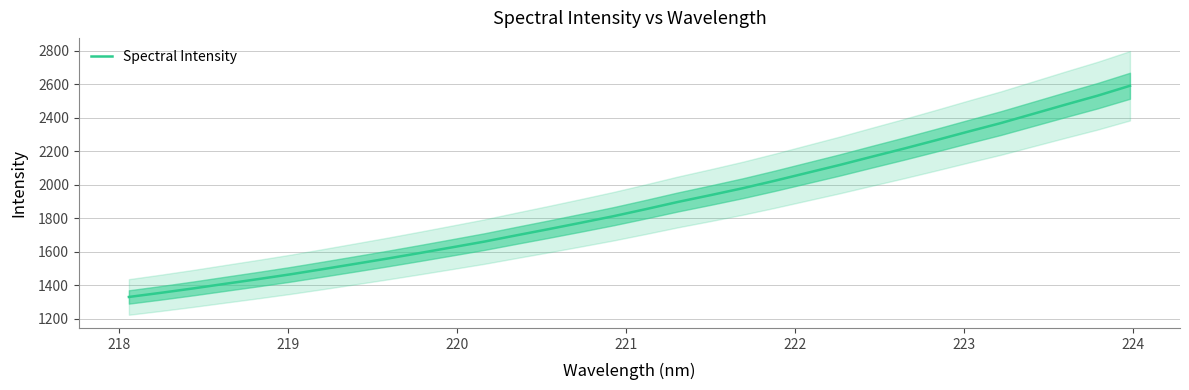

What is the difference between the maximum and minimum values?

1262.0